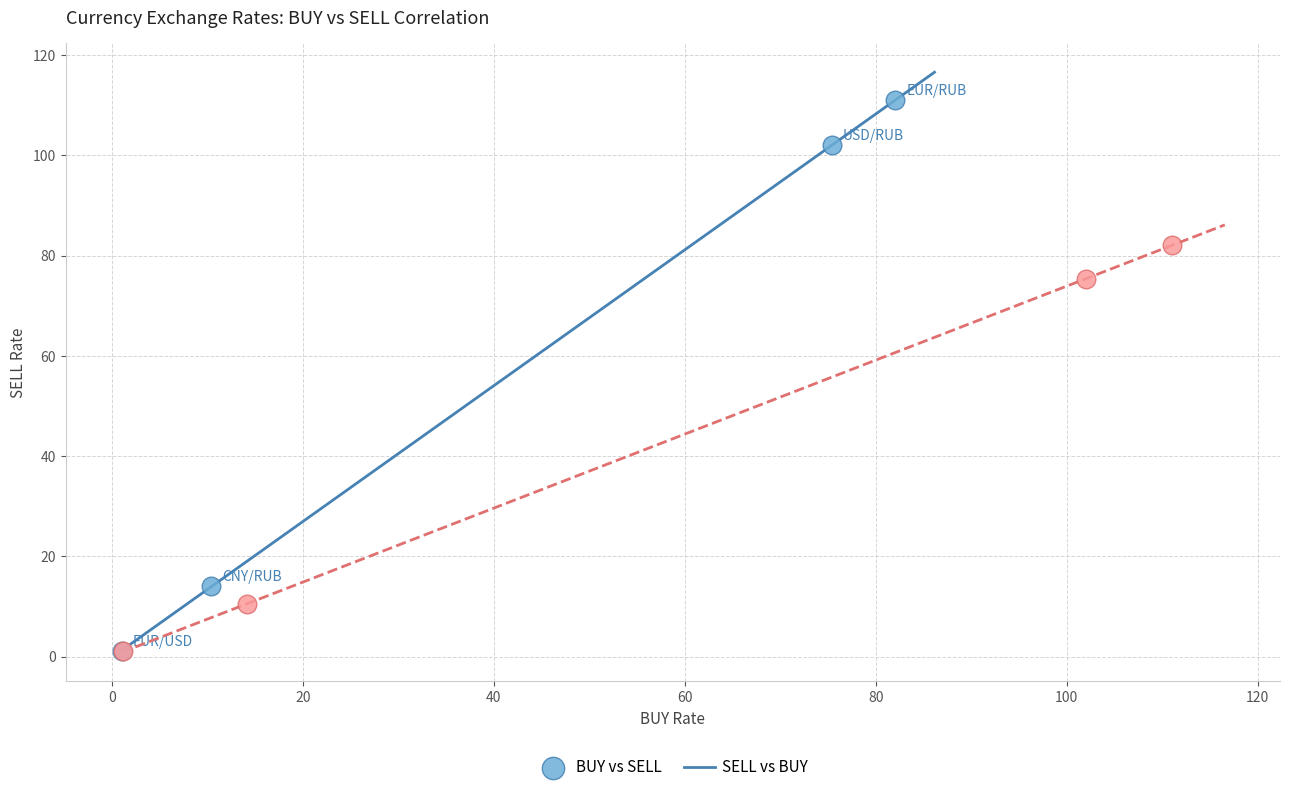

Which series contains the highest Y value?

BUY vs SELL